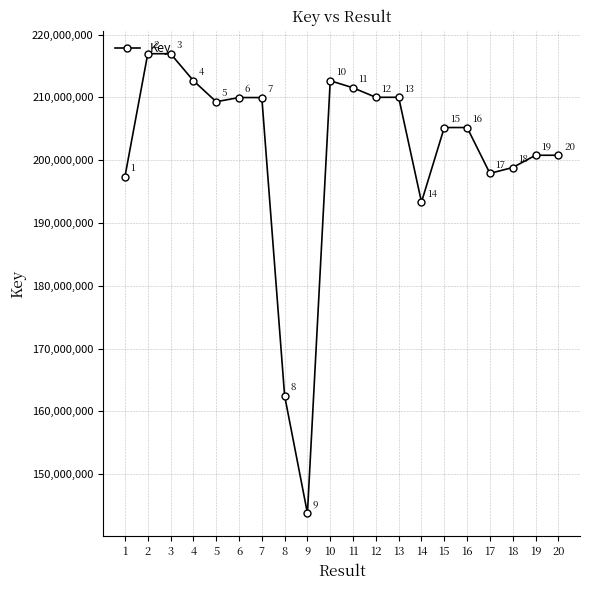

Reading left to right, list all the values displayed in this chart.

1=197387175	2=216944371	3=216944211	4=212650917	5=209299744	6=209962924	7=209962552	8=162488169	9=143795640	10=212639797	11=211515793	12=210004339	13=210004459	14=193322675	15=205191486	16=205191914	17=197892338	18=198823595	19=200778536	20=200778058